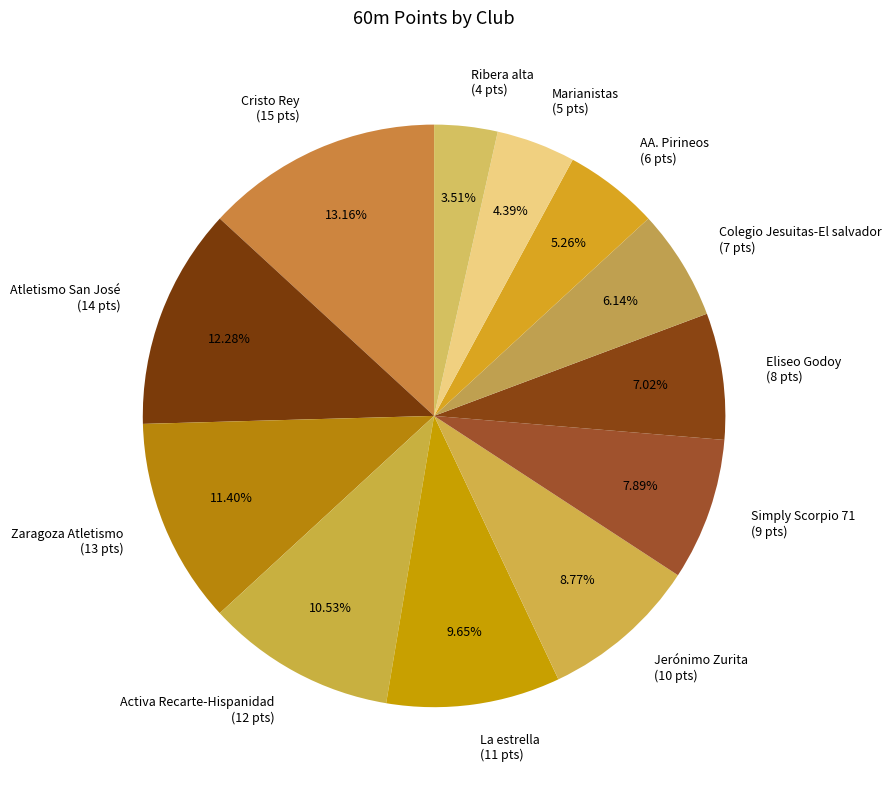

Is the sum of Simply Scorpio 71 and Cristo Rey greater than half?

No